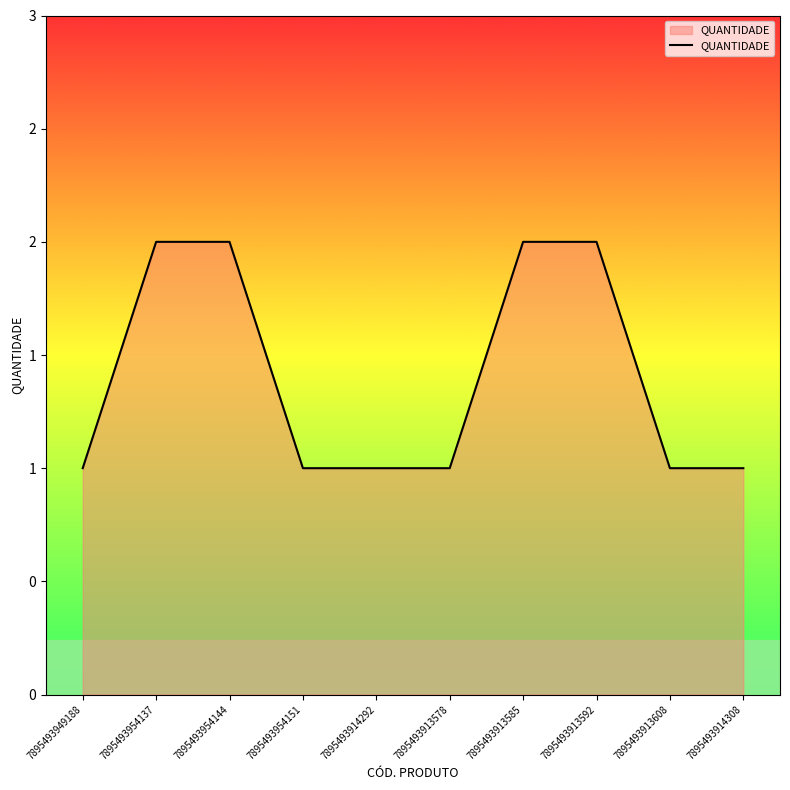

At which category does the chart reach its peak across all series?

7895493954137